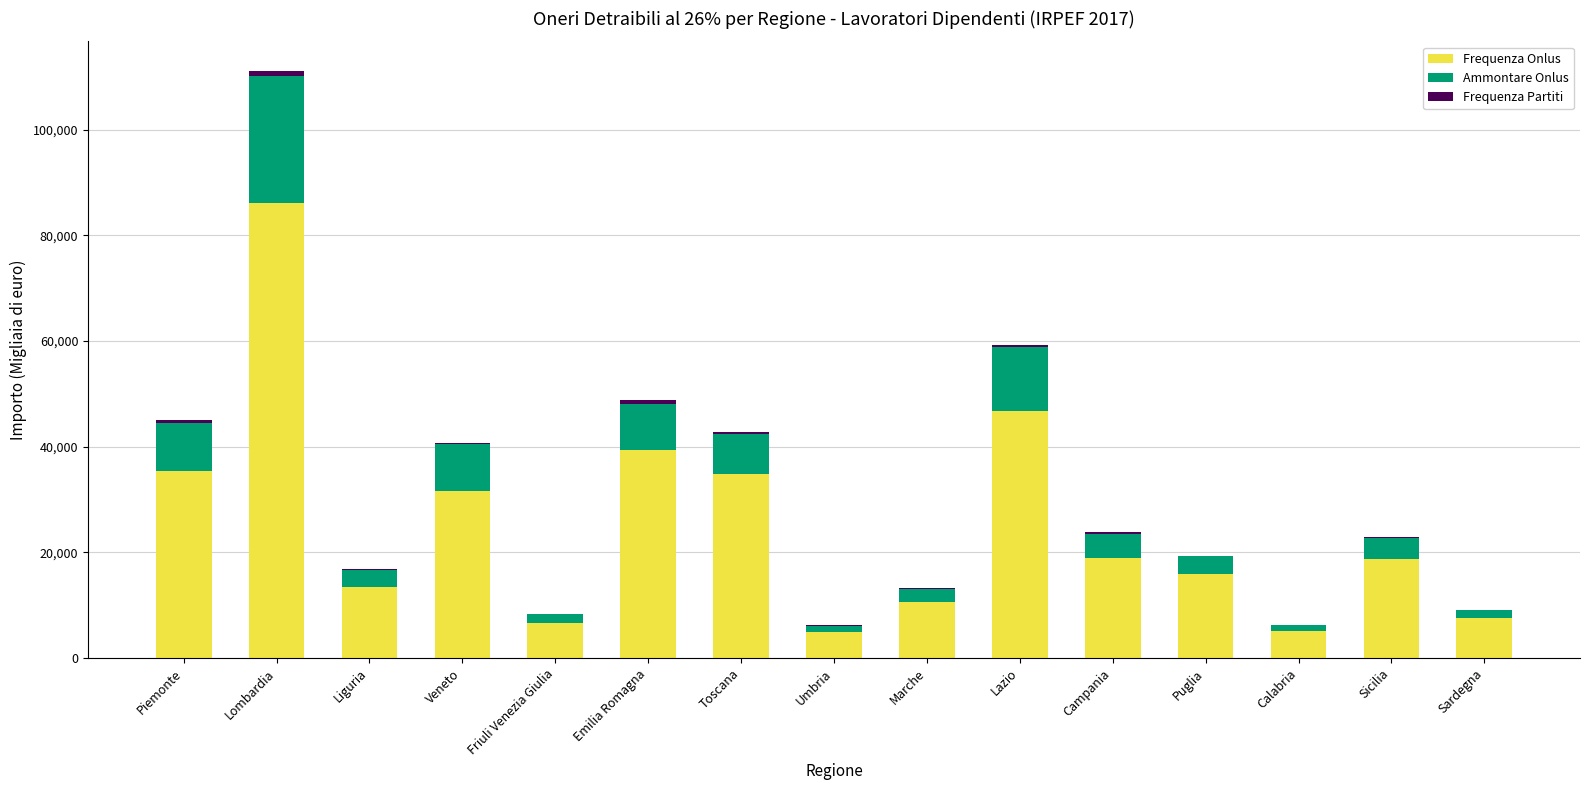

At which category is the sum across all series the highest?

Lombardia